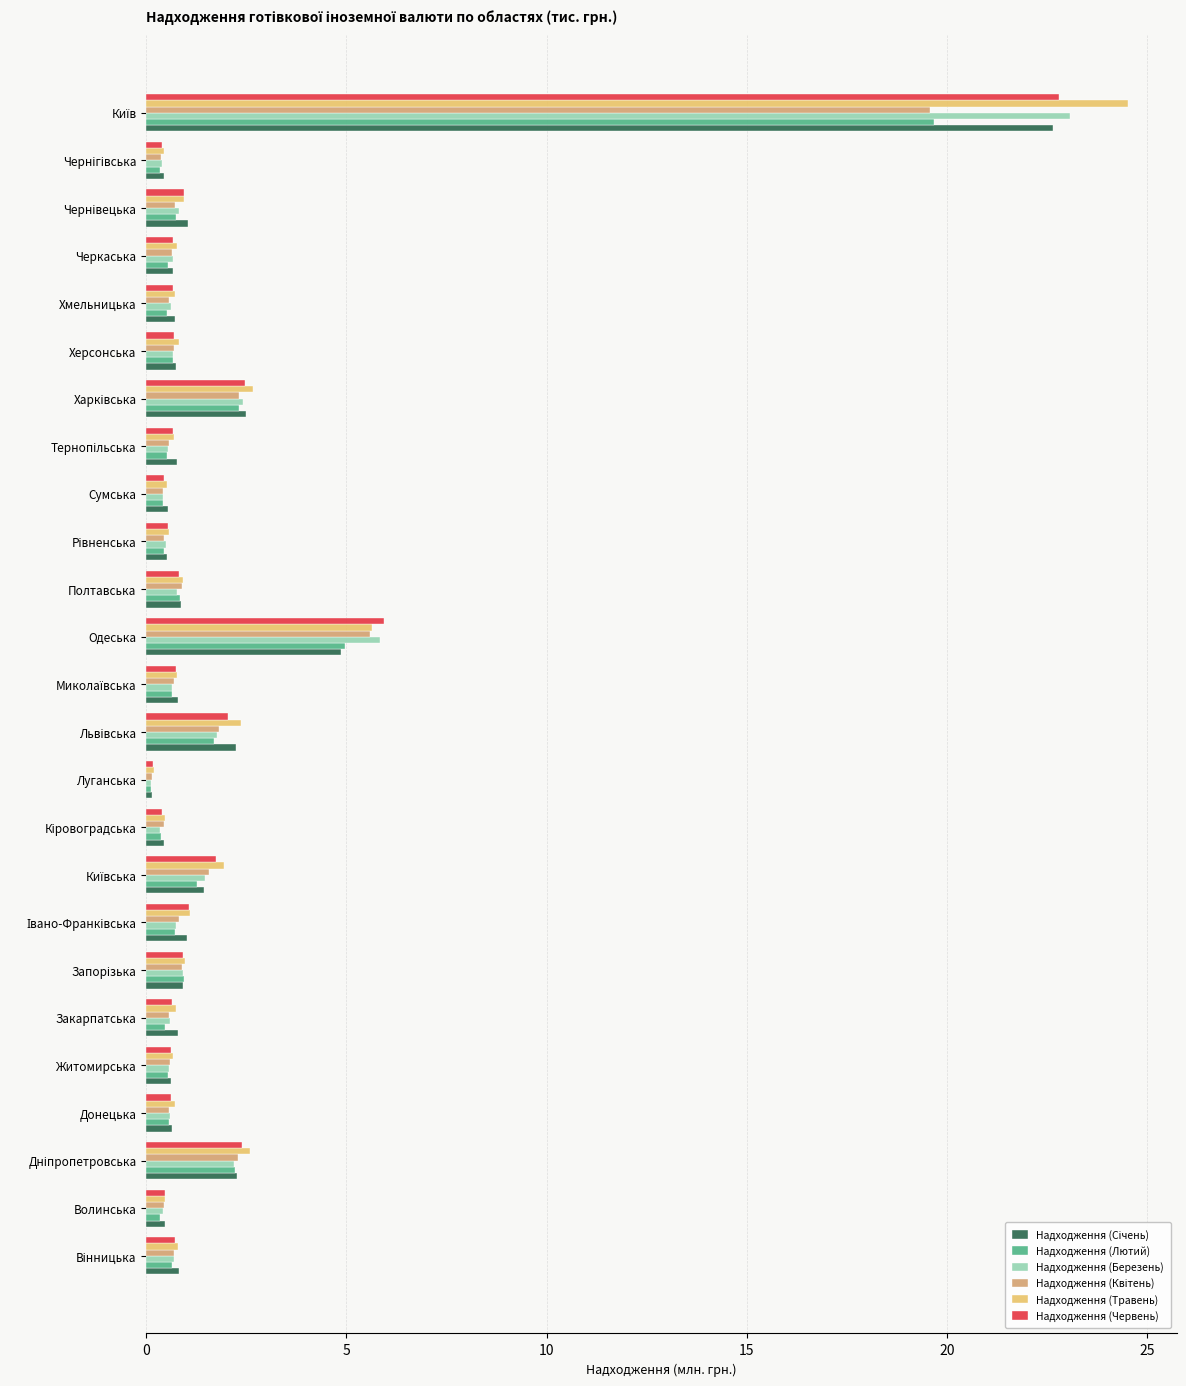

What is the approximate value of Надходження (Травень) at Одеська?

5.7